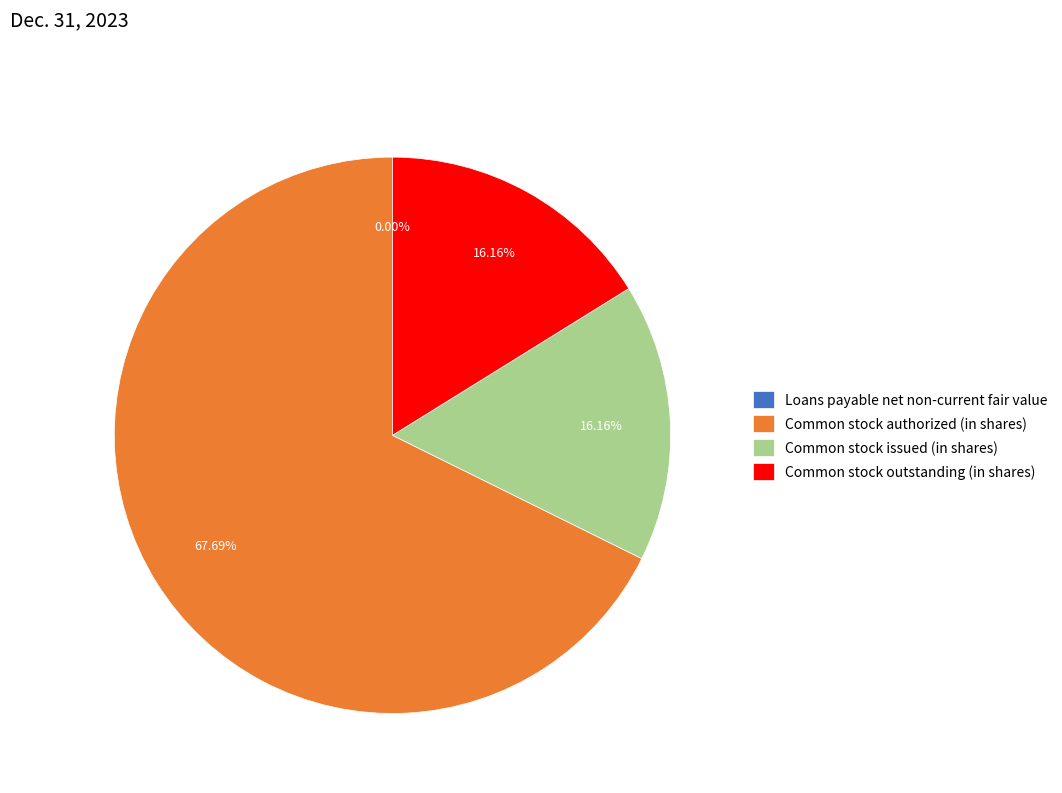

Combined, do Common stock issued (in shares) and Common stock authorized (in shares) account for over 50%?

Yes